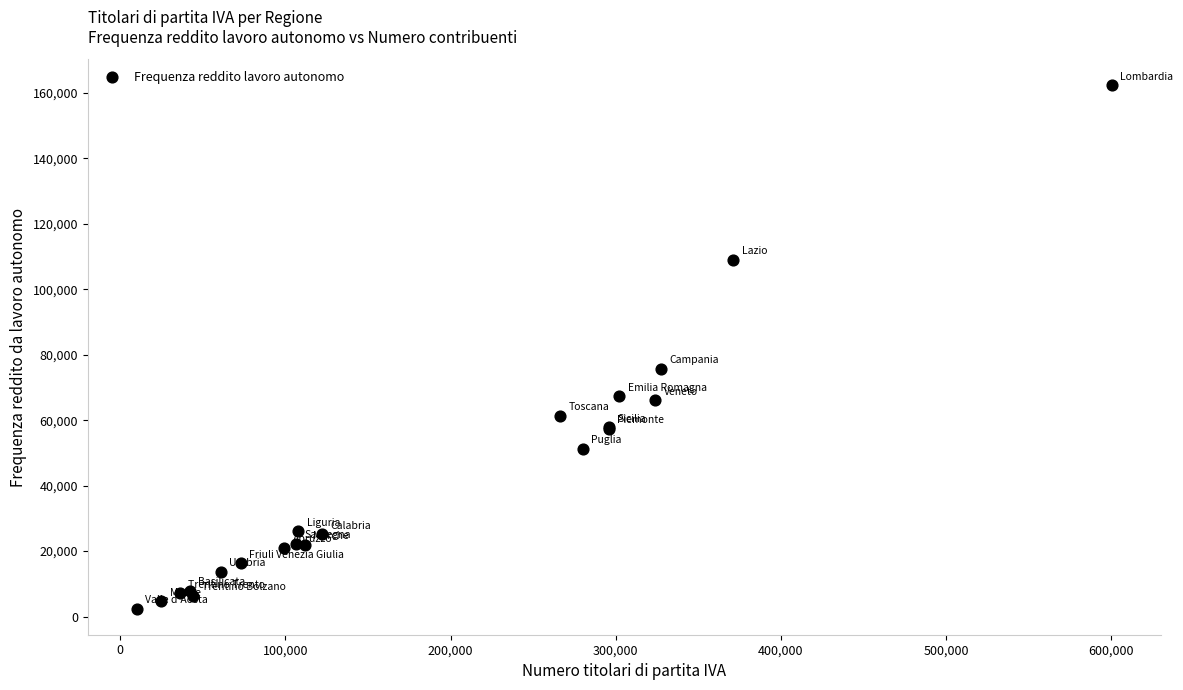

What Y value in the scatter plot is closest to 82353?

75726